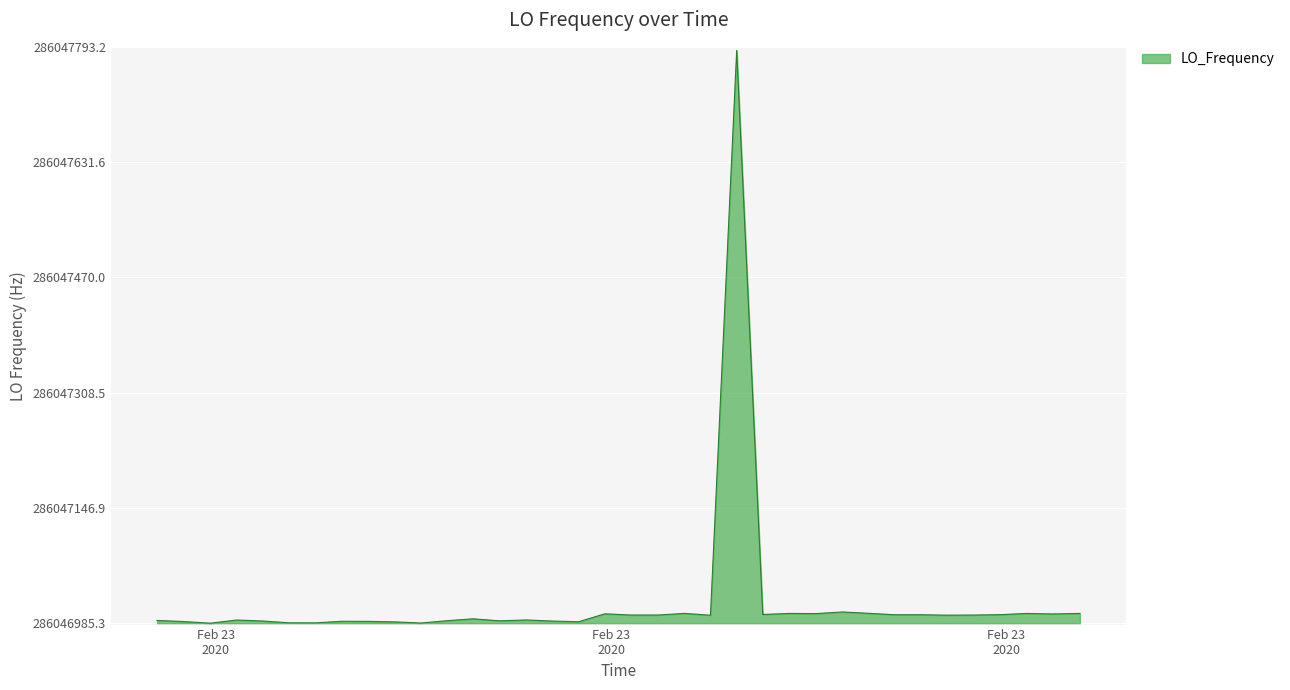

What is the difference between the maximum and minimum values?

802.9